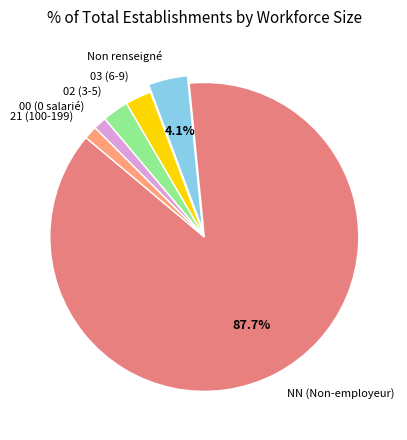

How many segments does this pie chart have?

6